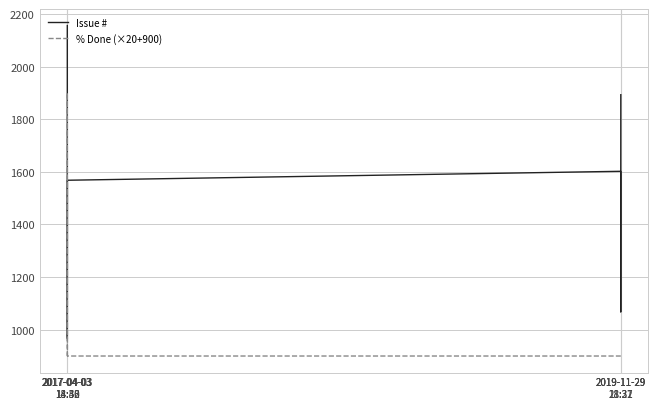

What are all the series names shown in the legend?

Issue #, % Done (×20+900)